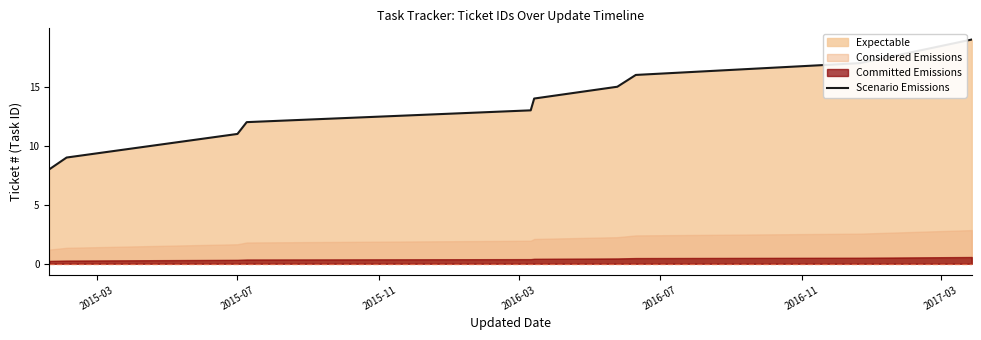

What is the minimum value for Scenario Emissions?

8